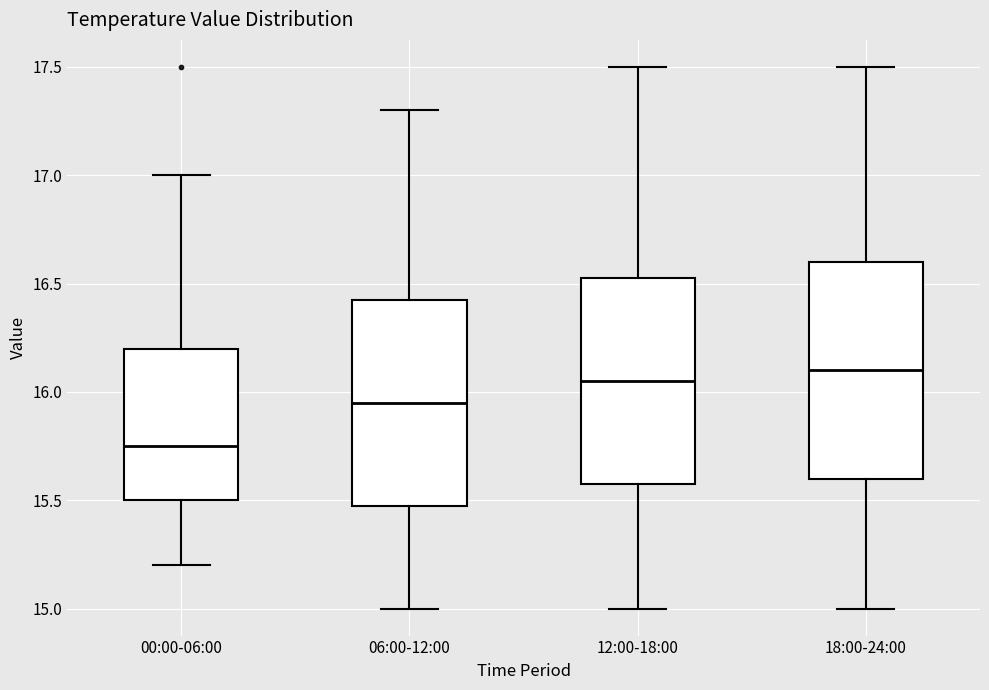

Which box has the highest median line?

18:00-24:00